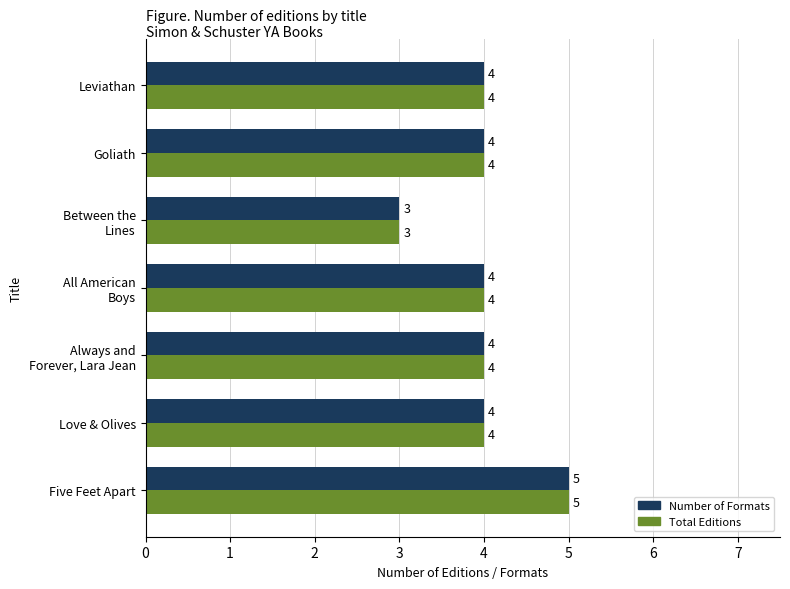

Count the Total Editions values in the range 4 to 5.

6